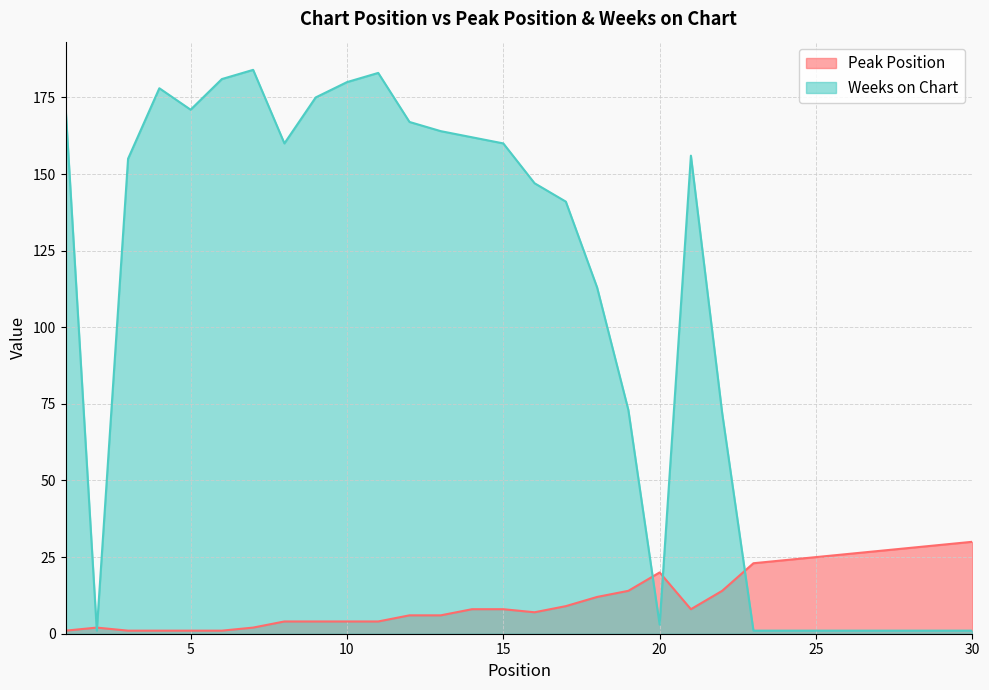

Which category has the lowest value across all series?

1